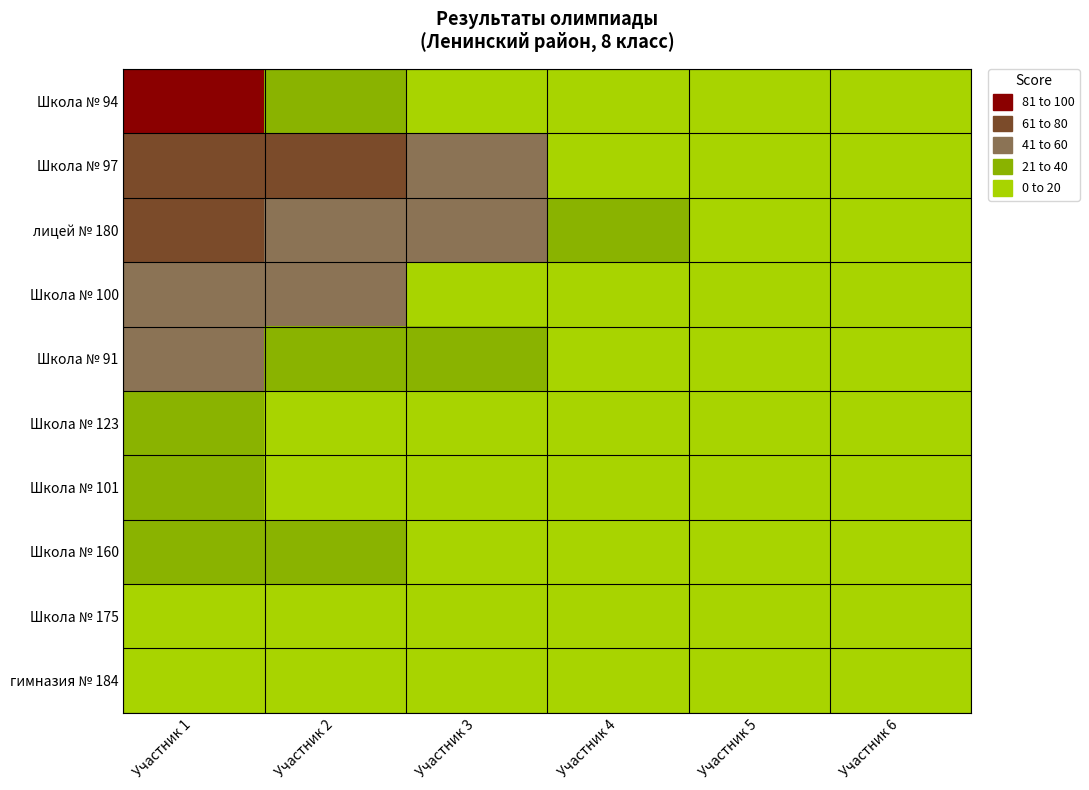

Count the number of data series in this chart.

10